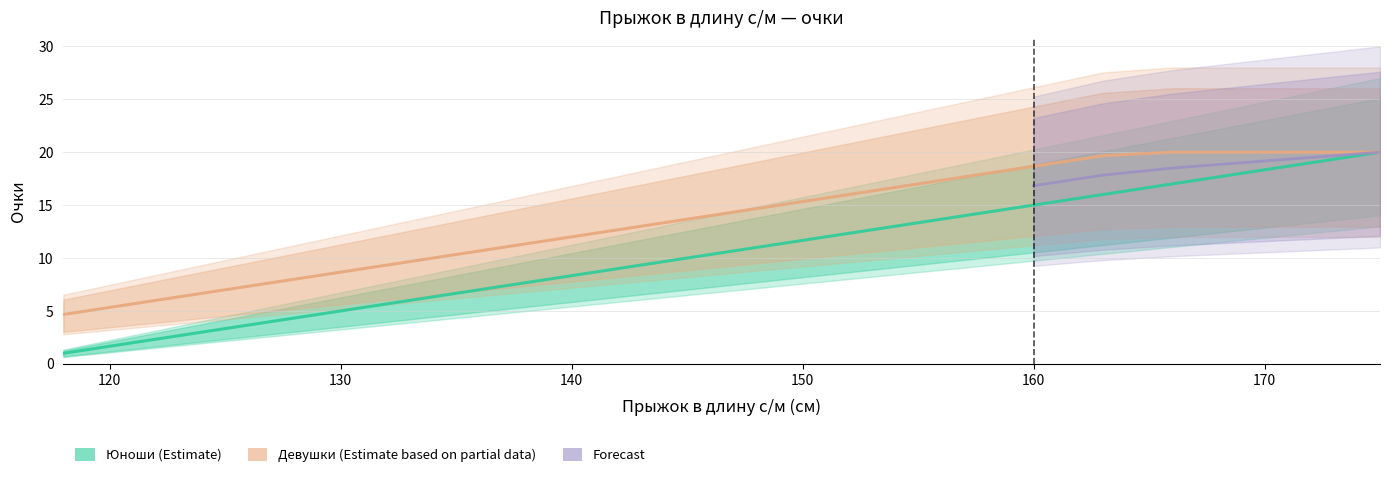

What is the difference between the Девушки (очки) values at 121 and 124?

1